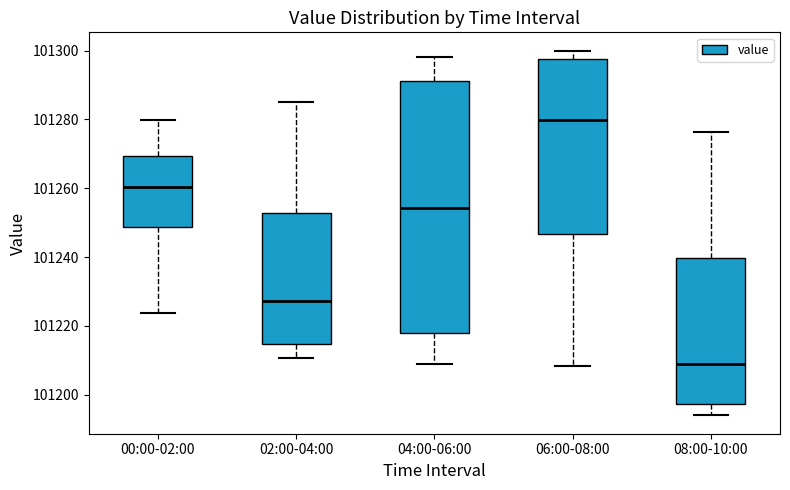

Which box's median line is the lowest?

08:00-10:00